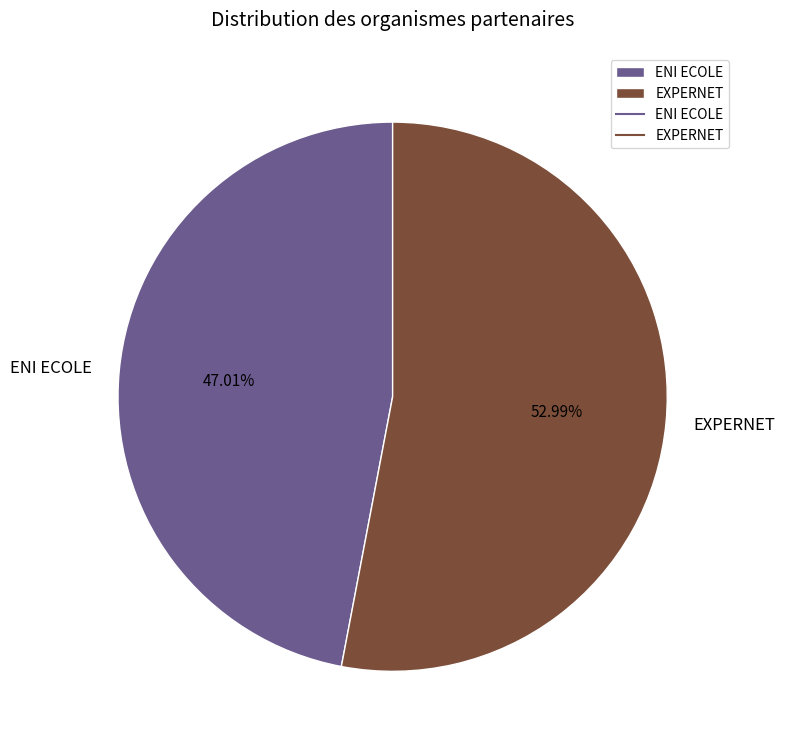

True or false: ENI ECOLE accounts for 41% of the total.

False